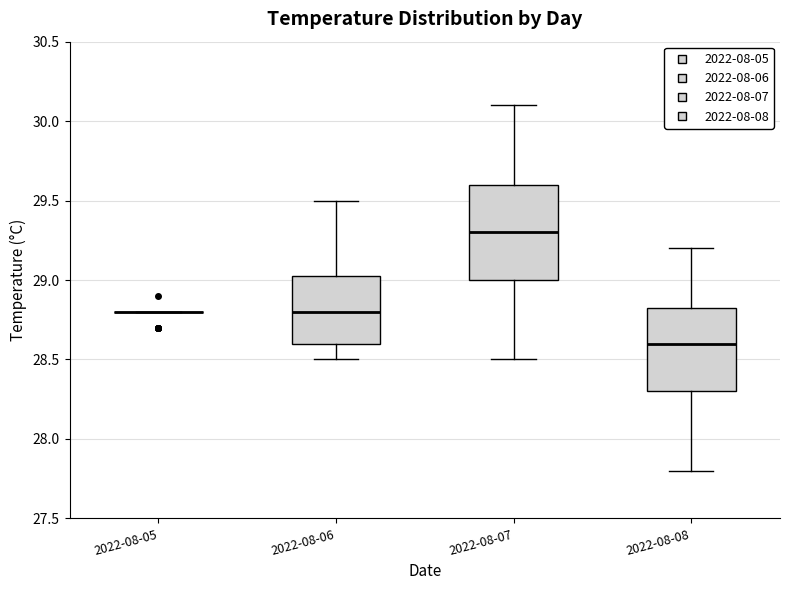

Where does the median line of the box for 2022-08-07 sit on the y-axis? The values are not printed on the chart, so give them approximately, as read against the axis.

29.30